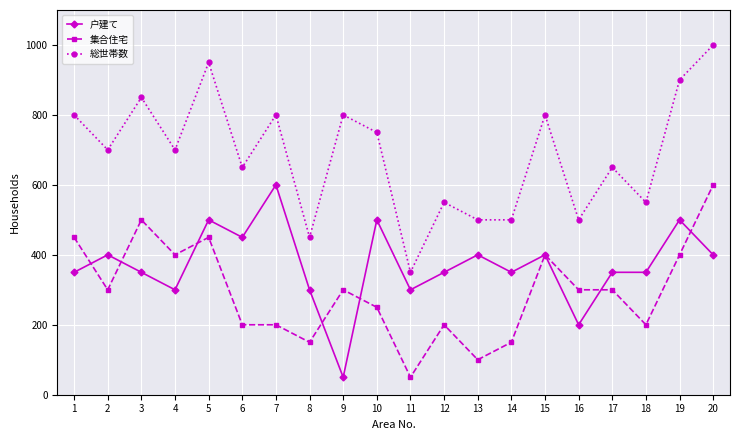

What is the maximum value shown in the chart?

1000